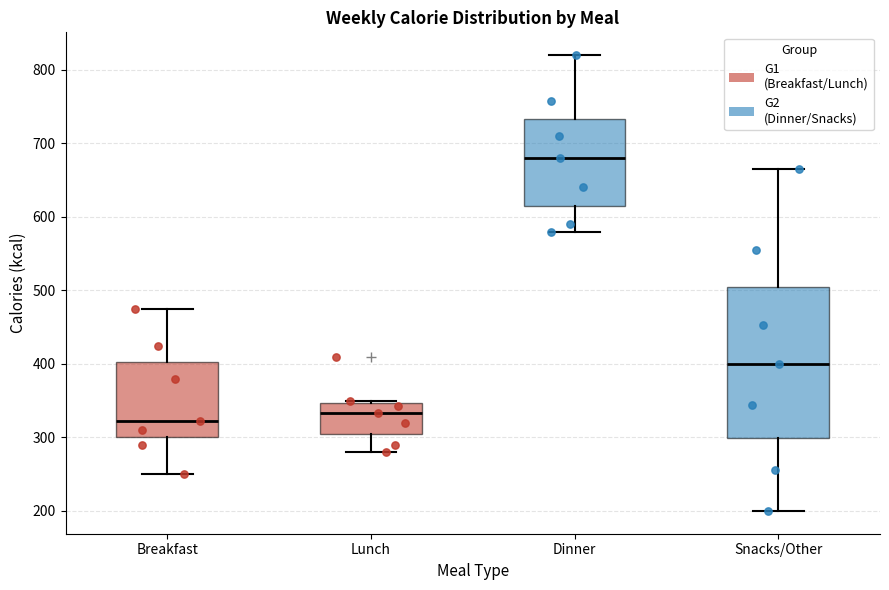

Which box's median line is the highest?

Dinner